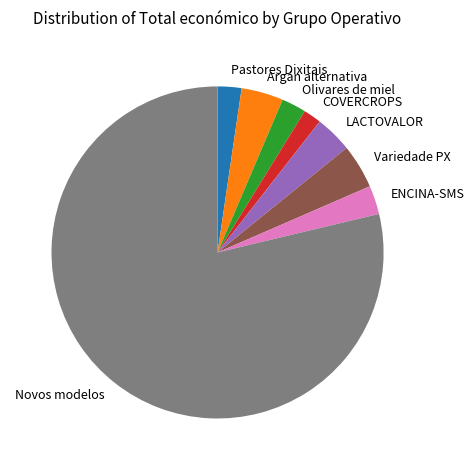

Is it true that Variedade PX is 4% of the pie?

True